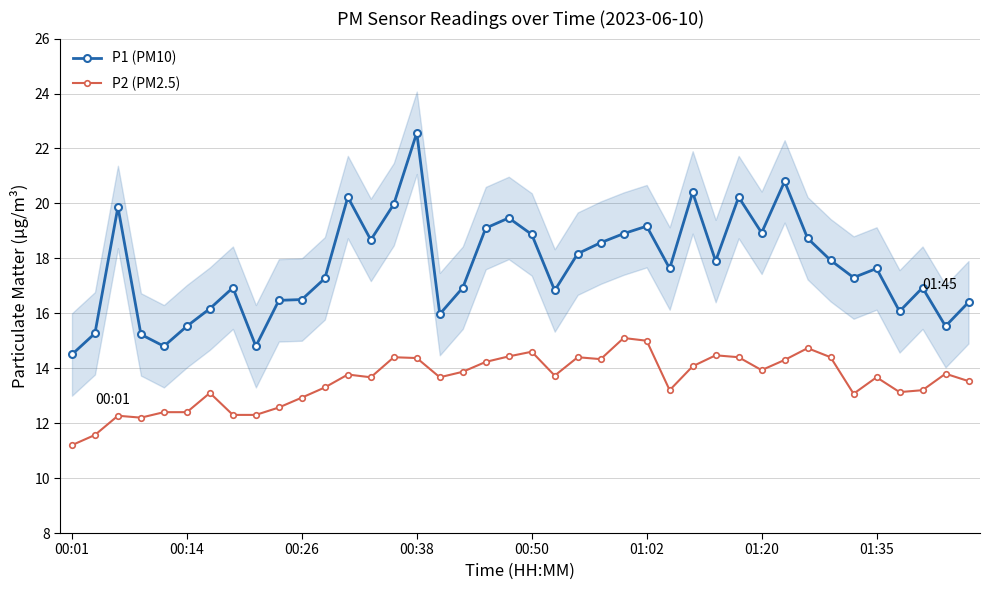

True or false: P2 (PM2.5) and P1 (PM10) cross at least once.

False